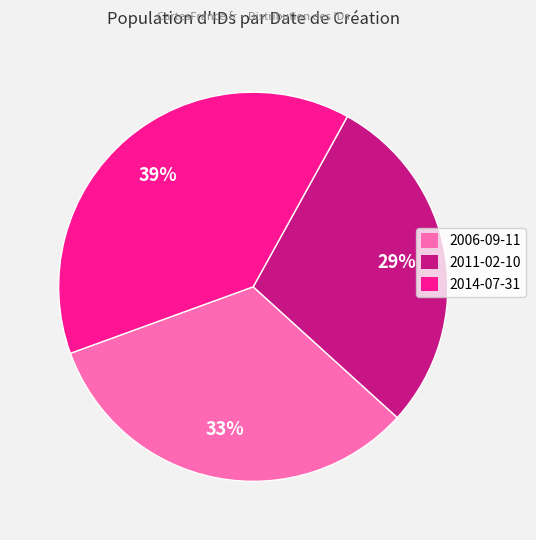

How many segments does this pie chart have?

3